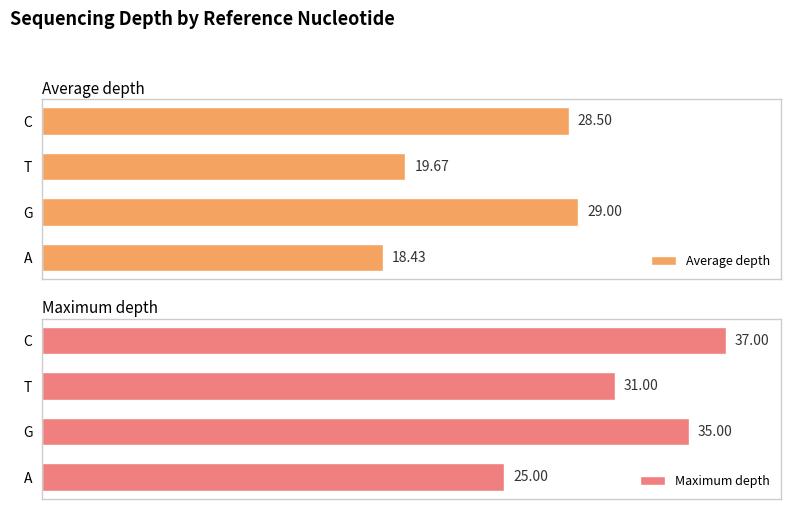

List the labels in order of Maximum depth value, largest first.

C, G, T, A